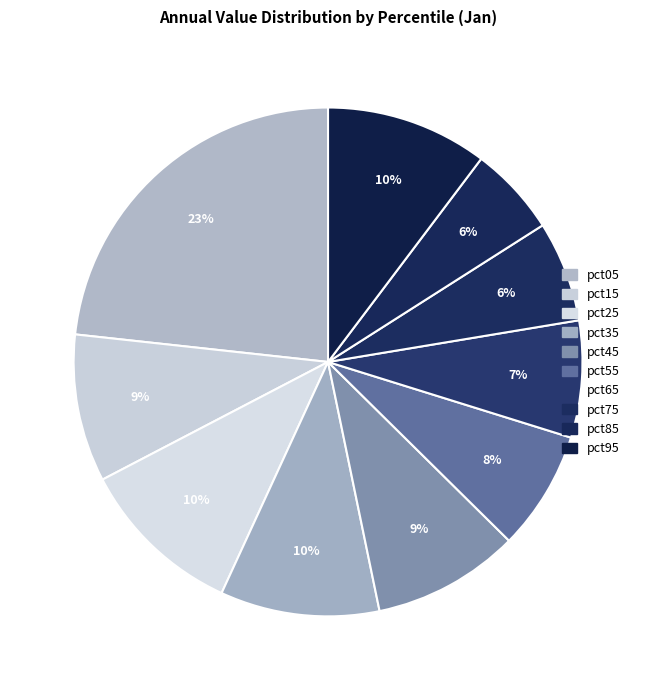

Between pct75 and pct25, which is larger?

pct25